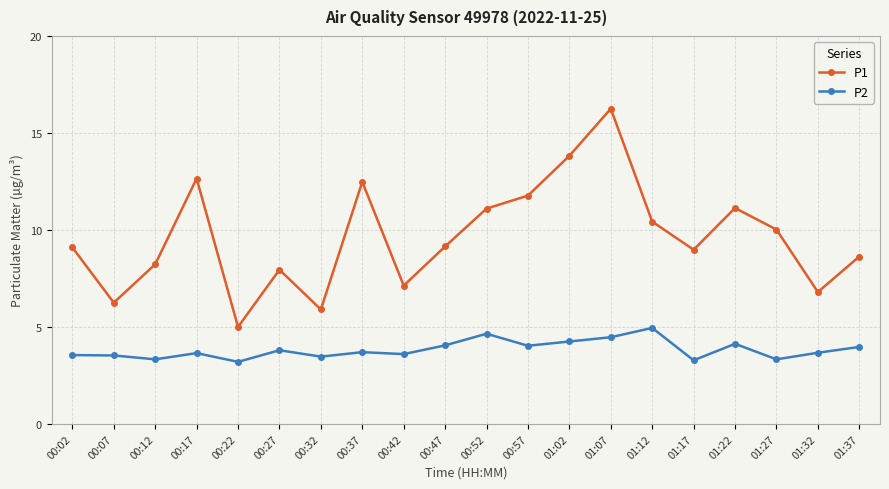

Does the chart have visible grid lines?

Yes